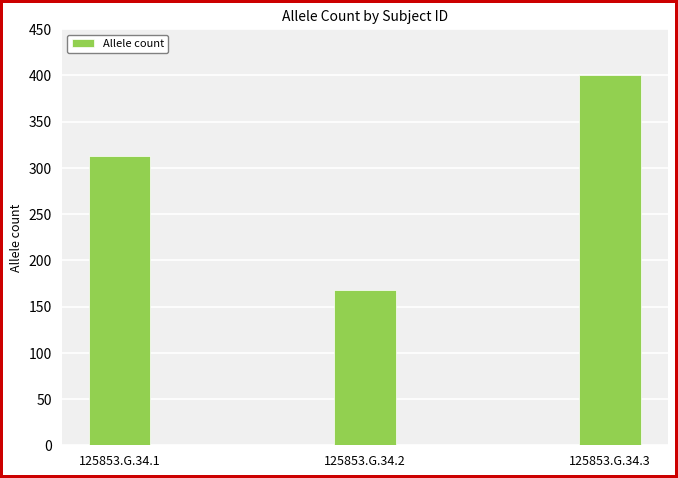

At which label is the value closest to 284?

125853.G.34.1